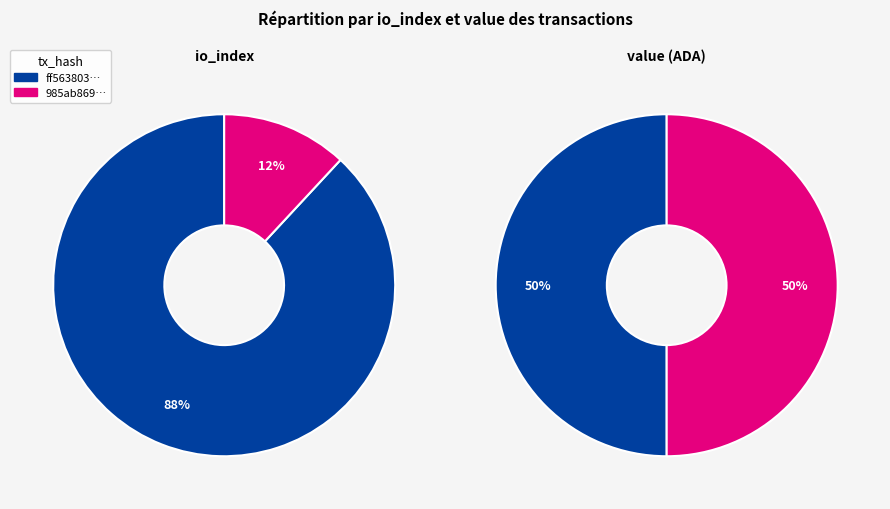

Between values_value and values_io_index, which is larger?

values_io_index